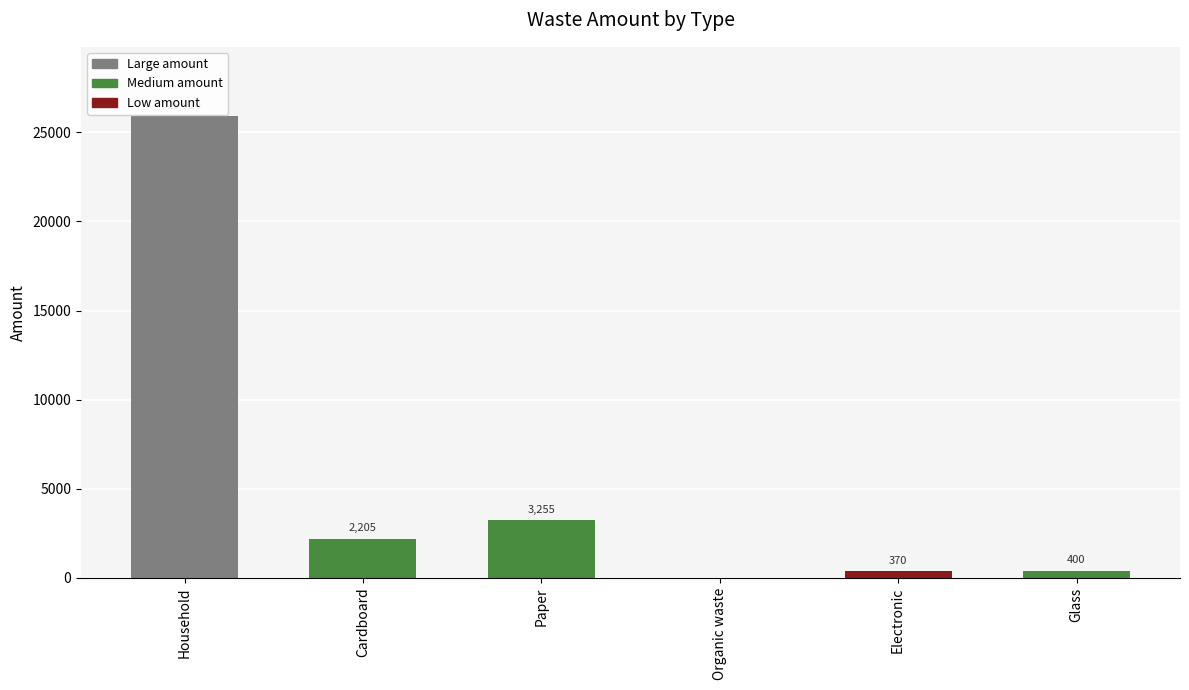

At which label does the data first exceed 2205?

Household